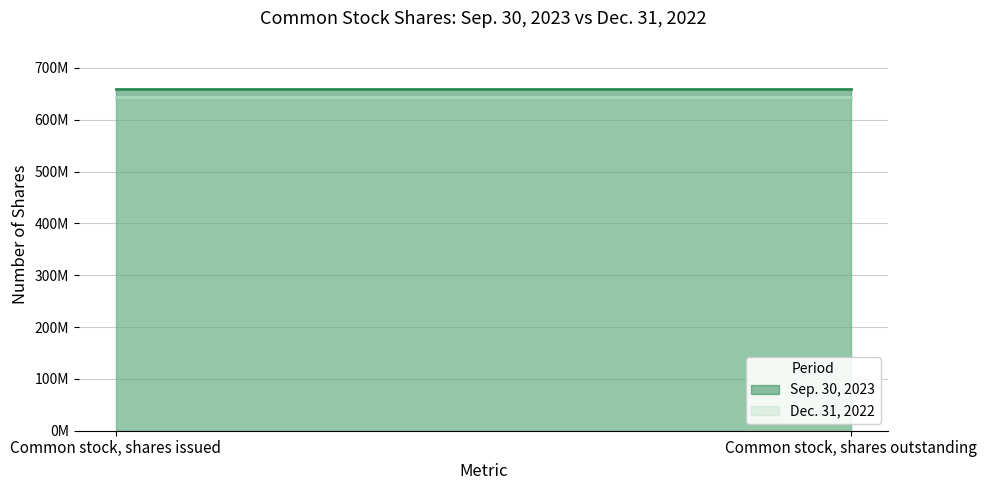

What is the lowest value of the Sep. 30, 2023 series?

659159977